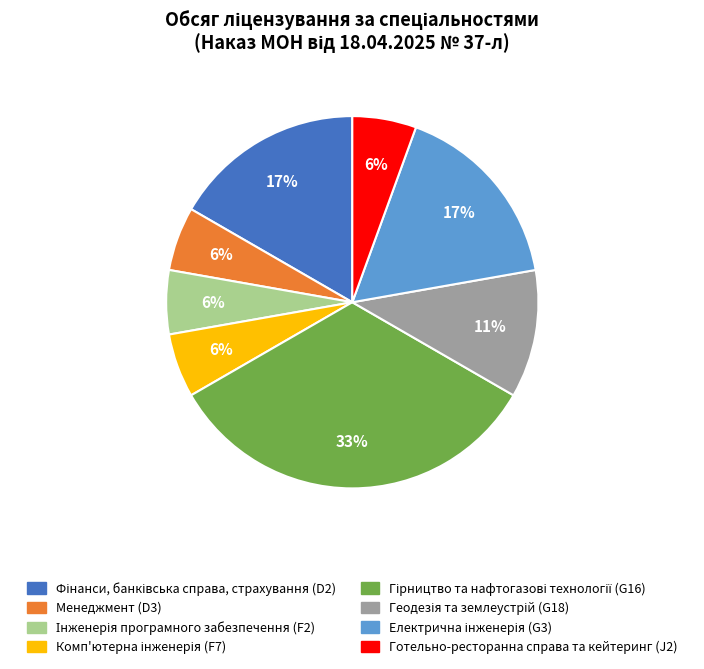

To the nearest percent, what is the average slice percentage?

12%